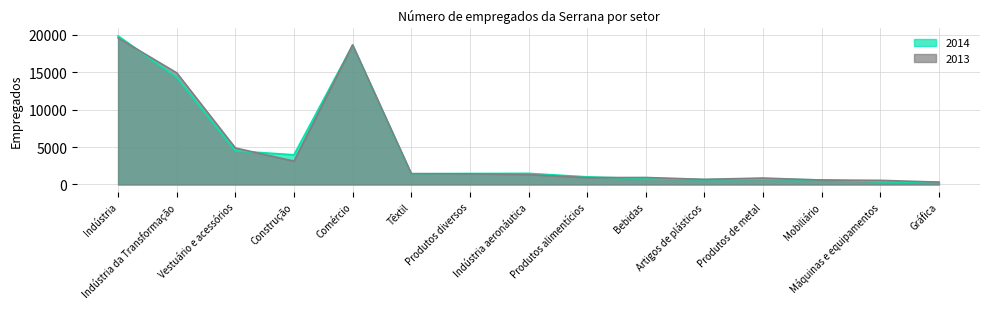

What is the difference between the maximum and minimum values in the 2014 series?

19542